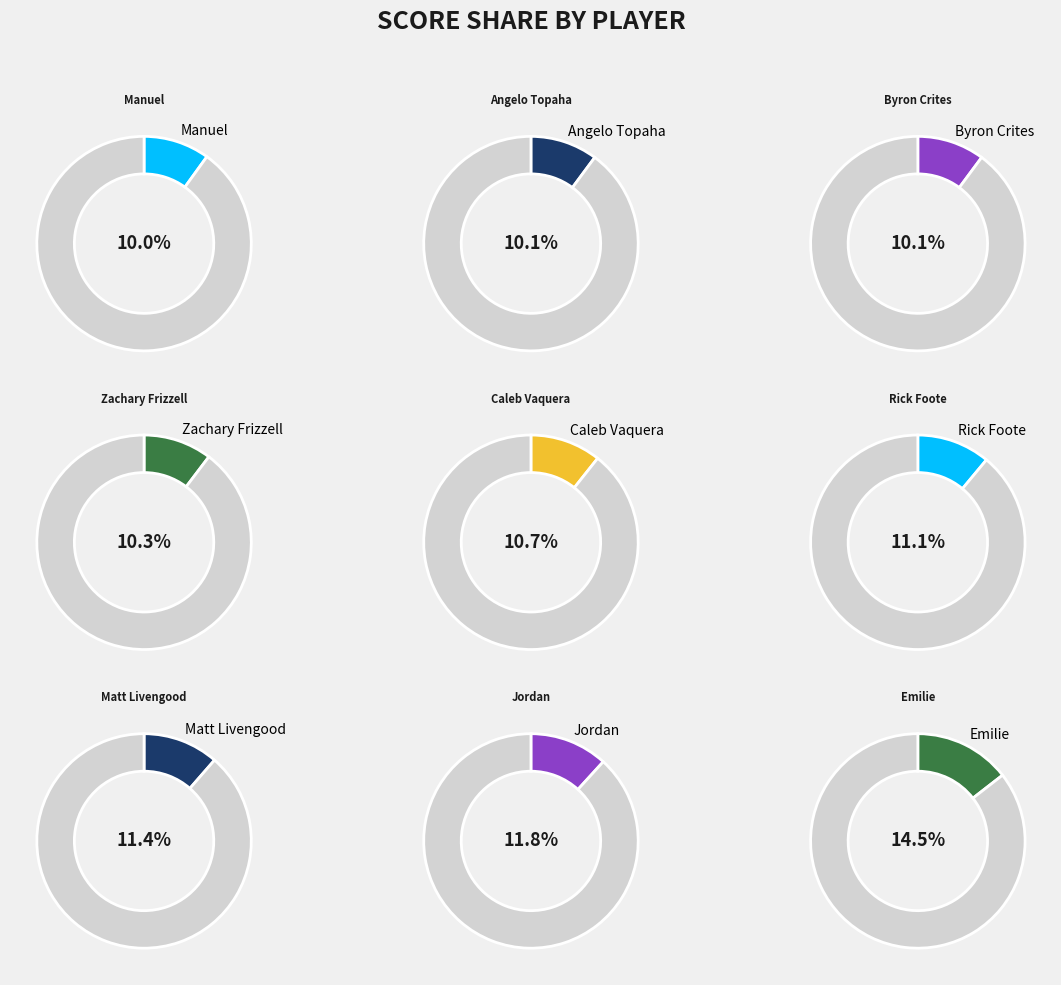

To the nearest percent, what is the difference between the Zachary Frizzell and Matt Livengood slice percentages?

1%